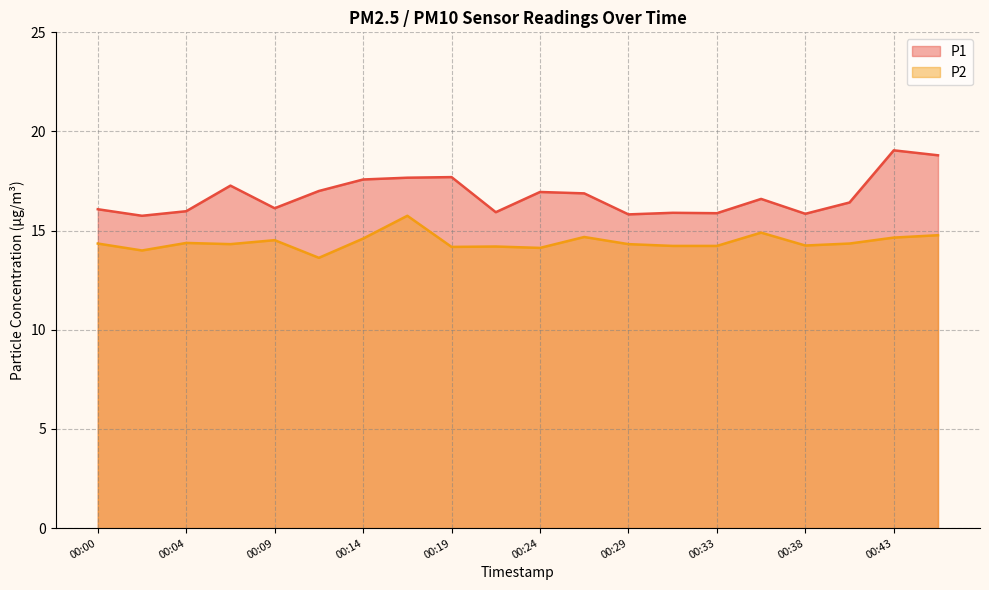

What is the maximum value shown in the chart?

19.1